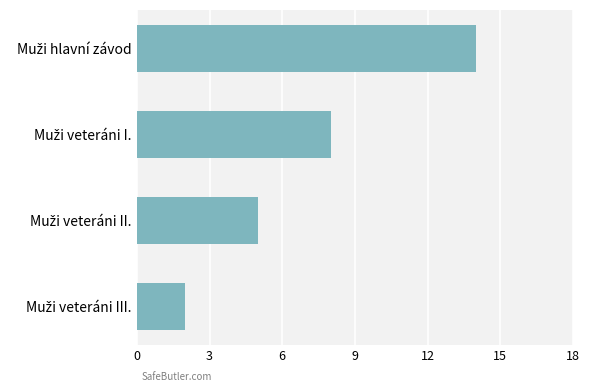

What is the greatest value displayed?

14